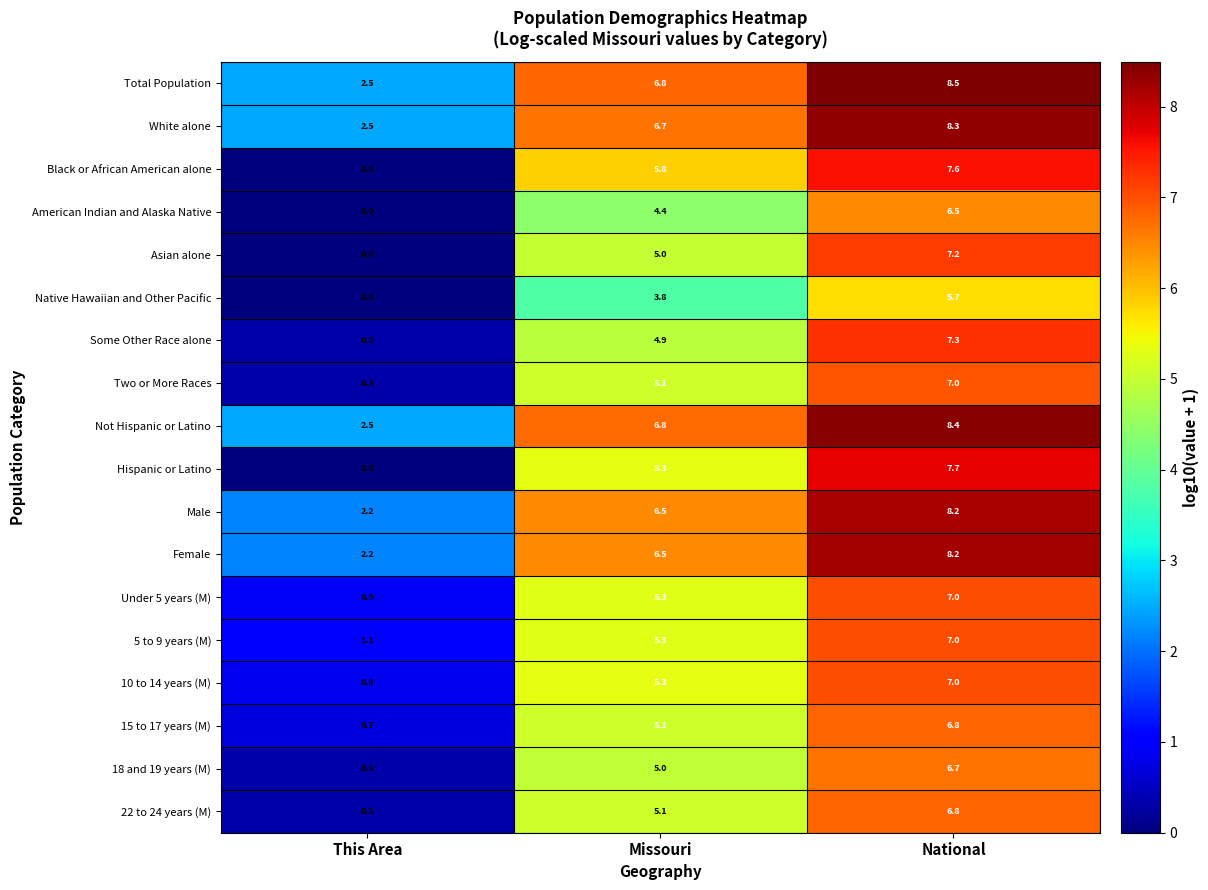

Which label corresponds to the largest value in the chart?

National